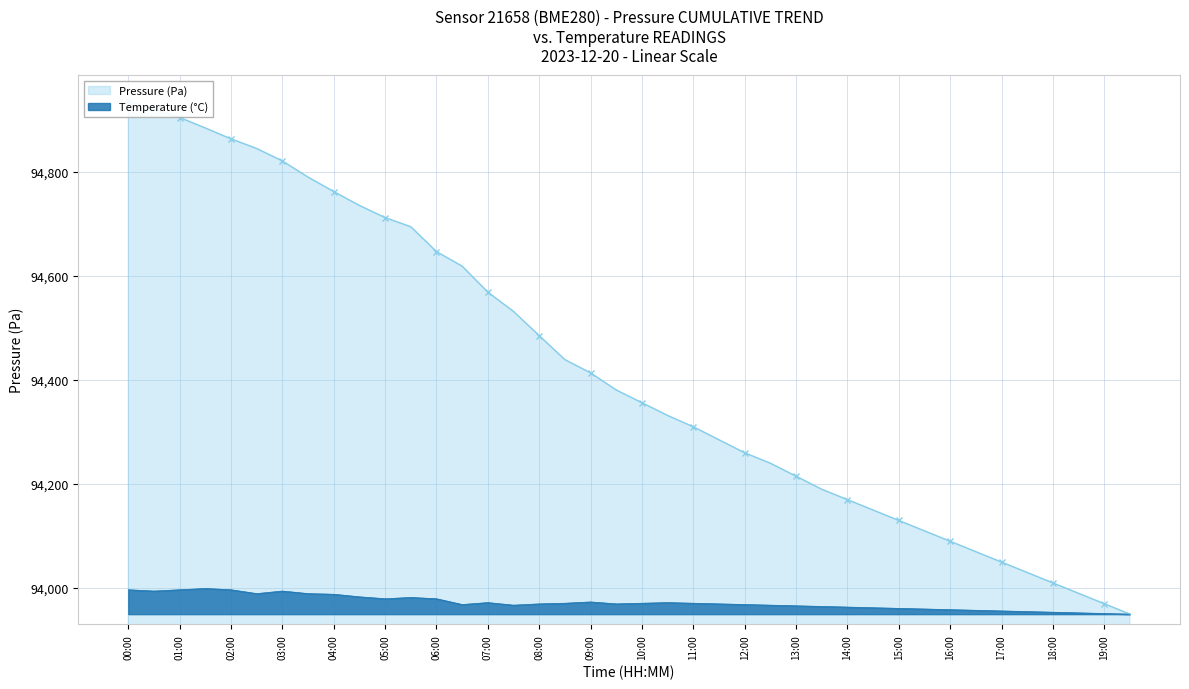

What is the label of the 8th point from the right?

16:00